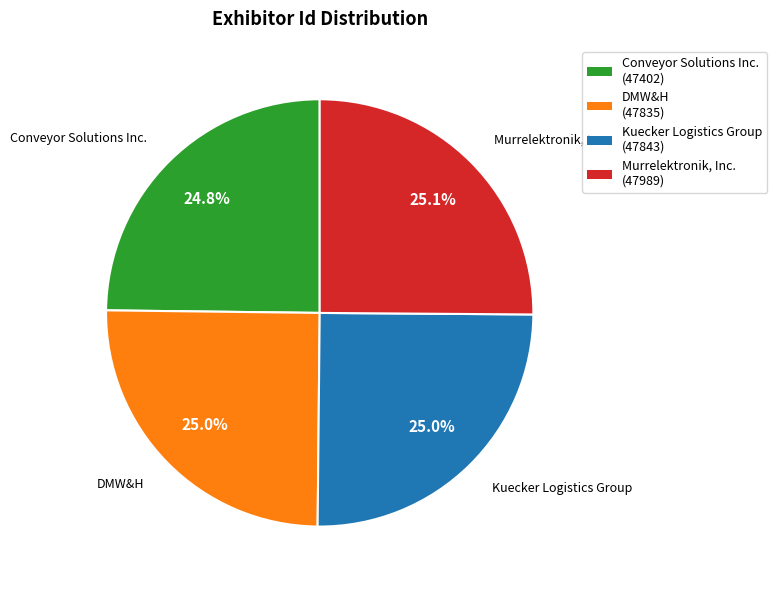

Count the number of slices in the pie.

4